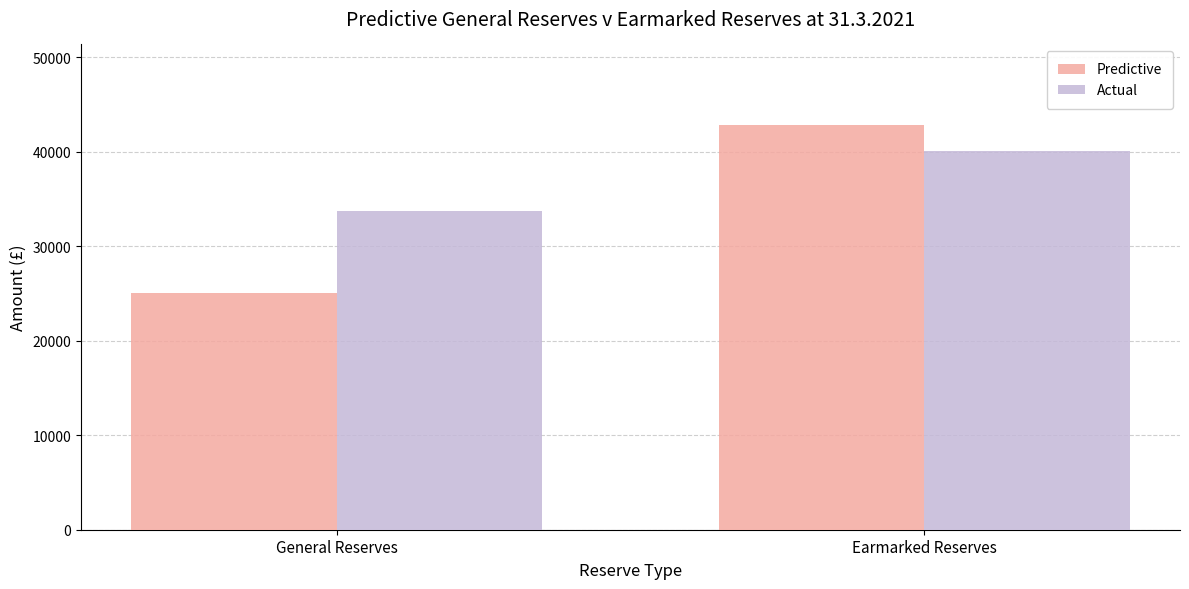

How many bars are there in total?

4